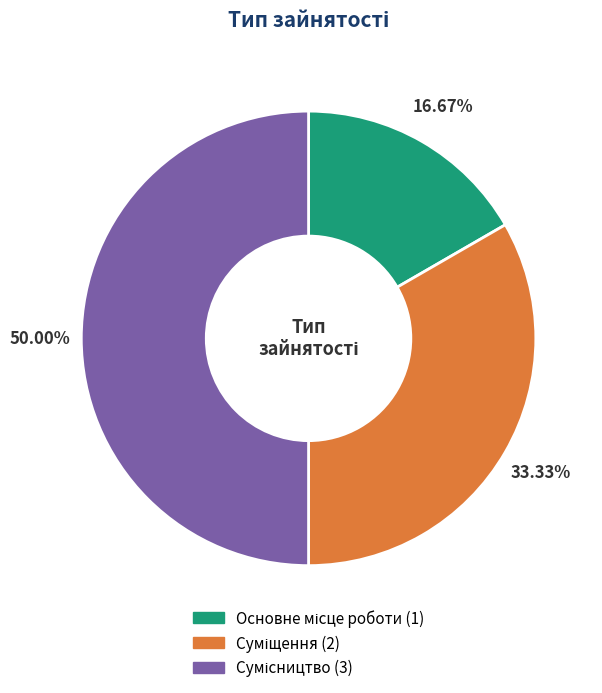

Is Сумісництво the majority of the pie?

No